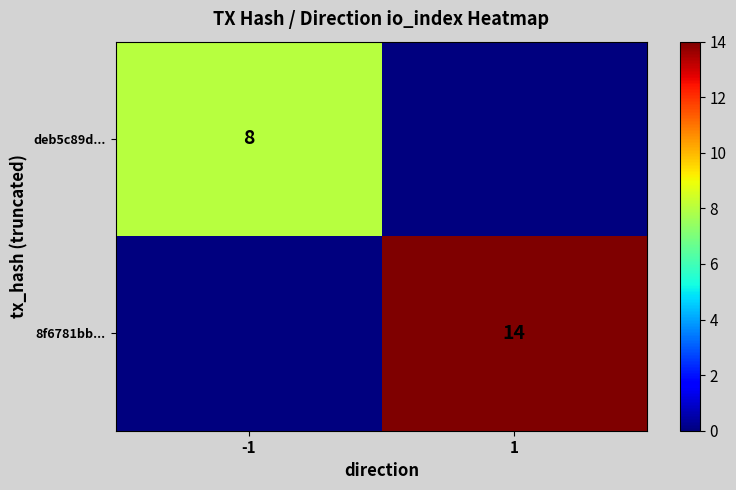

The value of deb5c89d... at -1 is 14. True or false?

False